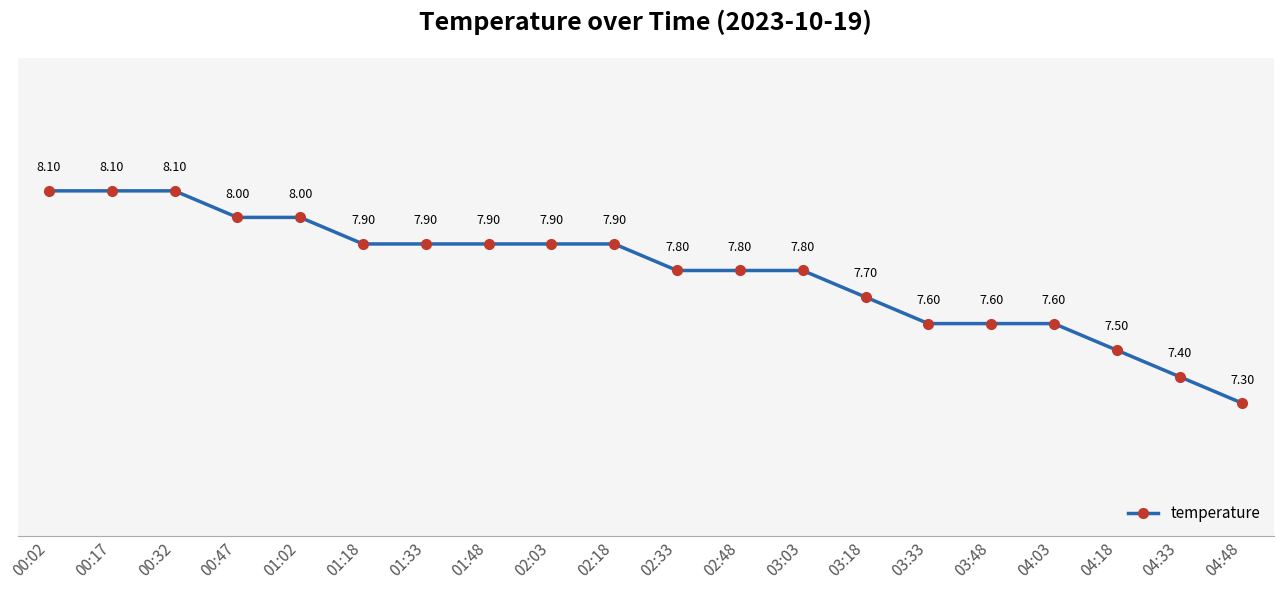

At which label is the value closest to 7?

04:48